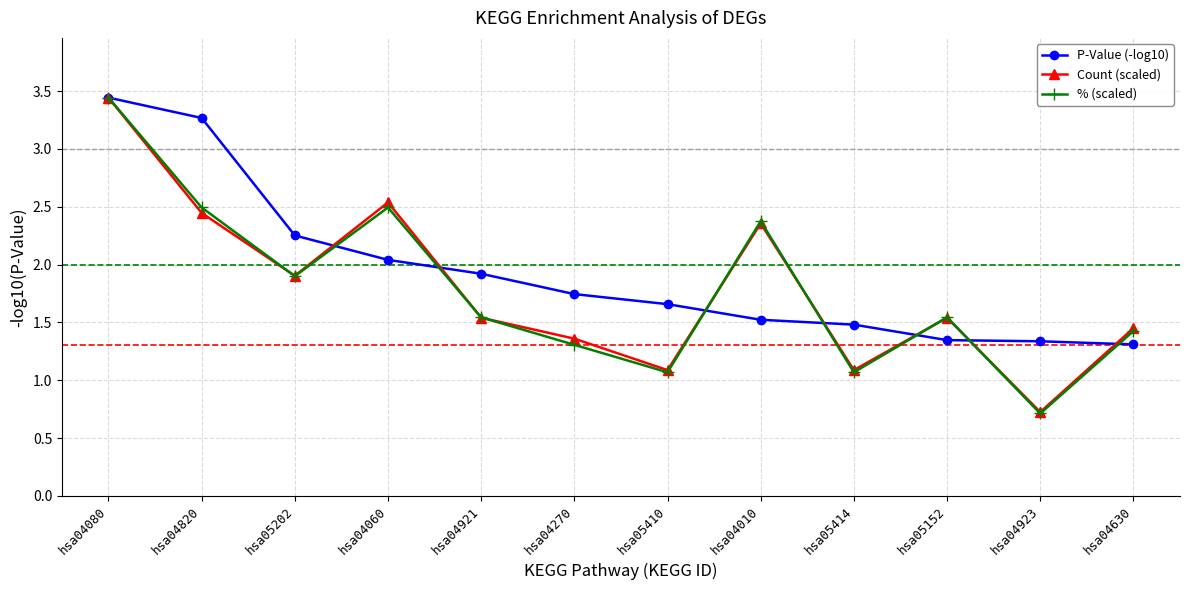

True or false: Count (scaled) and % (scaled) intersect in this chart.

True